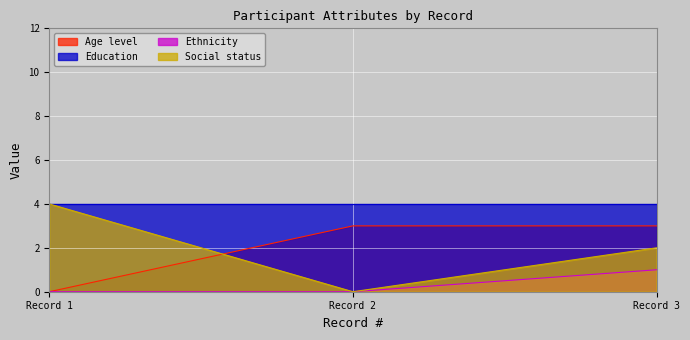

How many data points in Social status are less than 2?

1